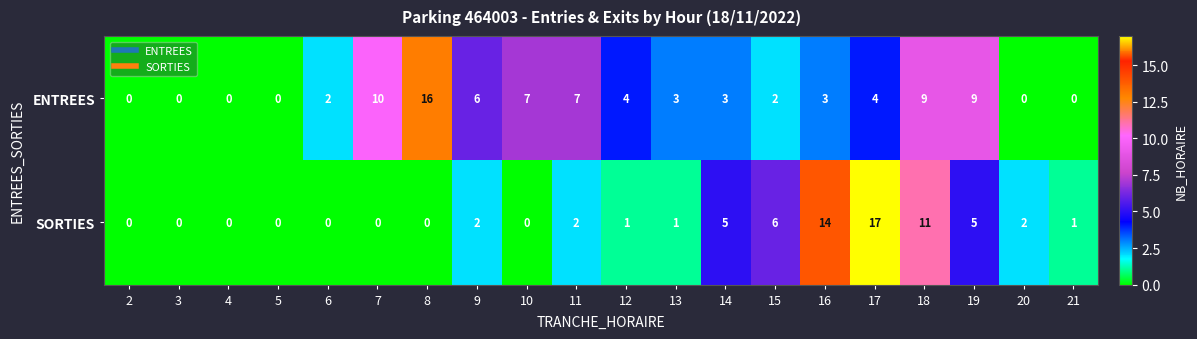

What is the maximum value for SORTIES?

17